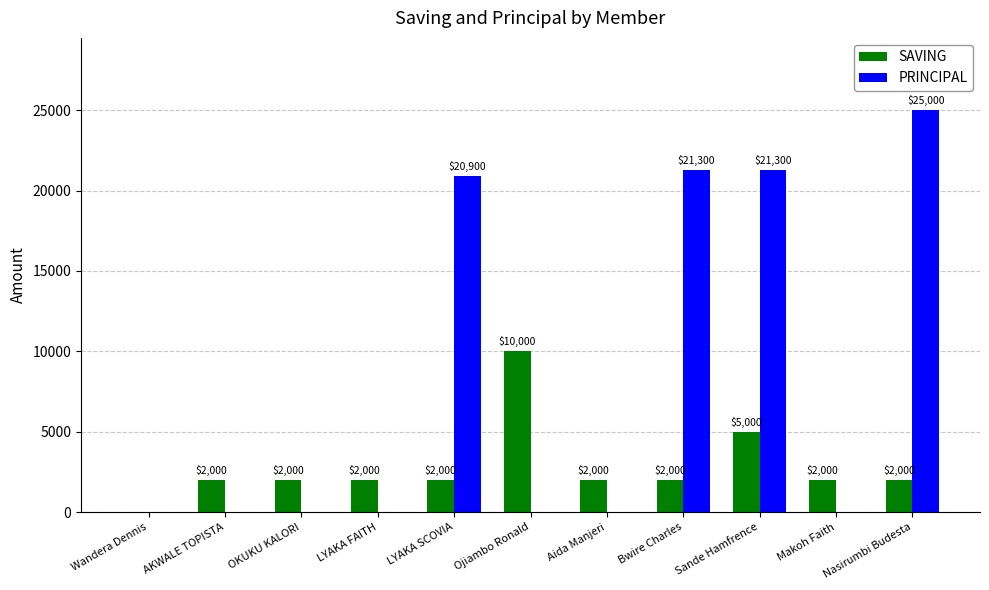

Reading right to left, list all the values displayed in this chart.

SAVING: Nasirumbi Budesta=2000	Makoh Faith=2000	Sande Hamfrence=5000	Bwire Charles=2000	Aida Manjeri=2000	Ojiambo Ronald=10000	LYAKA SCOVIA=2000	LYAKA FAITH=2000	OKUKU KALORI=2000	AKWALE TOPISTA=2000	Wandera Dennis=0
PRINCIPAL: Nasirumbi Budesta=25000	Makoh Faith=0	Sande Hamfrence=21300	Bwire Charles=21300	Aida Manjeri=0	Ojiambo Ronald=0	LYAKA SCOVIA=20900	LYAKA FAITH=0	OKUKU KALORI=0	AKWALE TOPISTA=0	Wandera Dennis=0